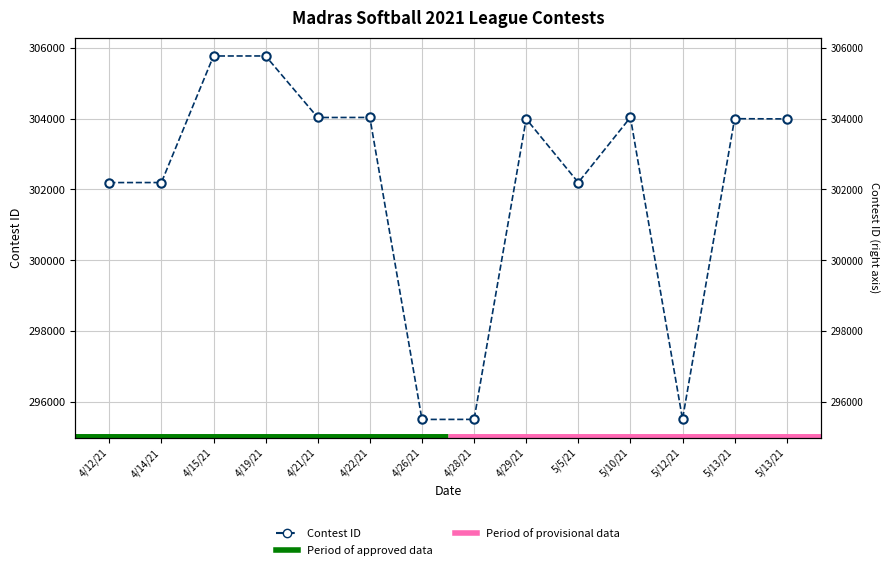

How many data points are less than 303990?

7